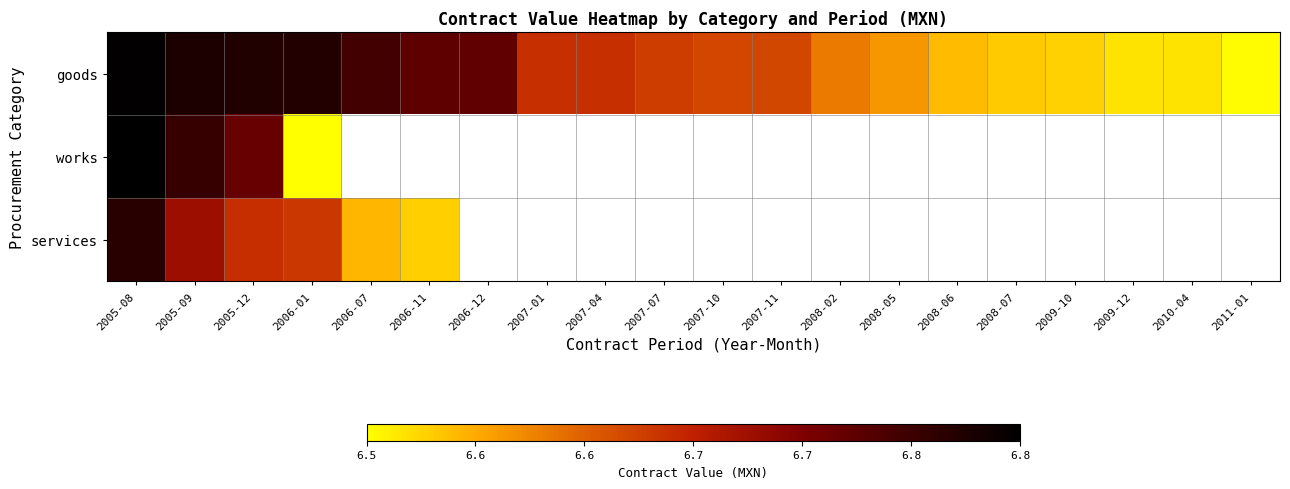

At which category is the sum across all series the highest?

2005-08